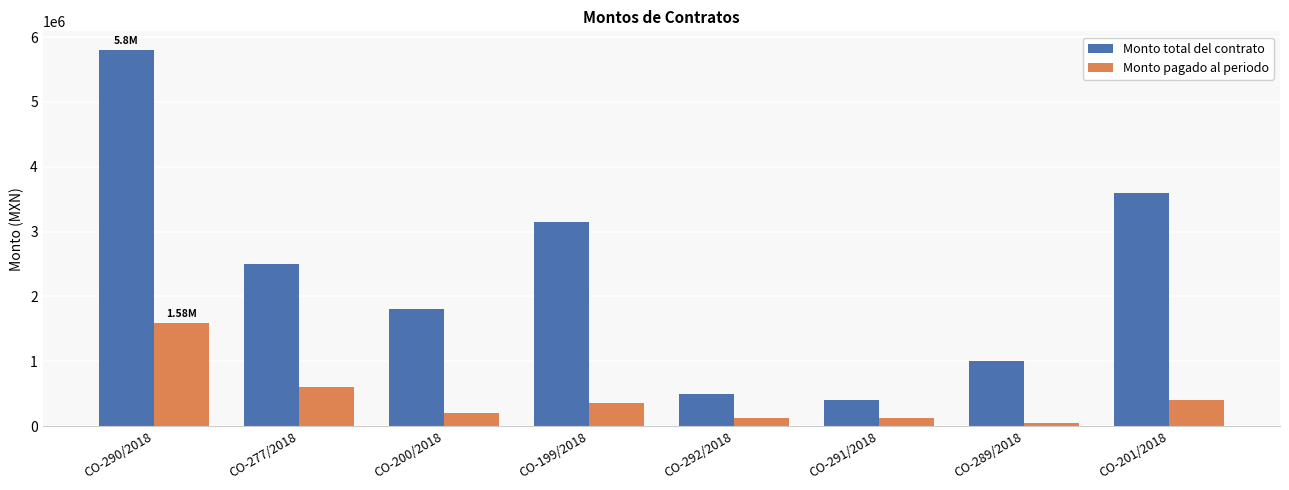

Which series has the widest spread of values?

Monto total del contrato